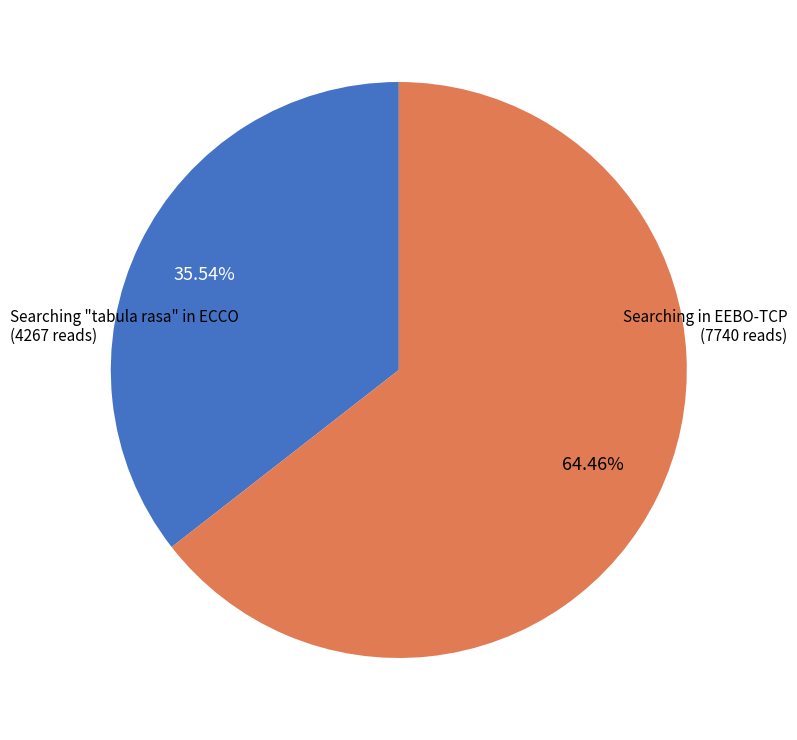

Is it true that Searching in EEBO-TCP is 58% of the pie?

False